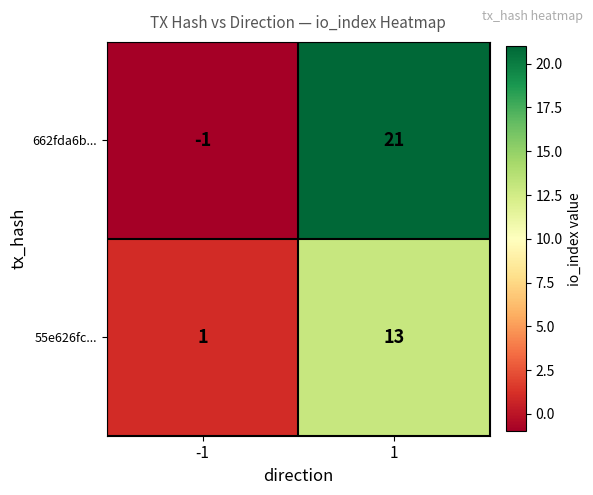

What is the sum of all 662fda6b... values?

20